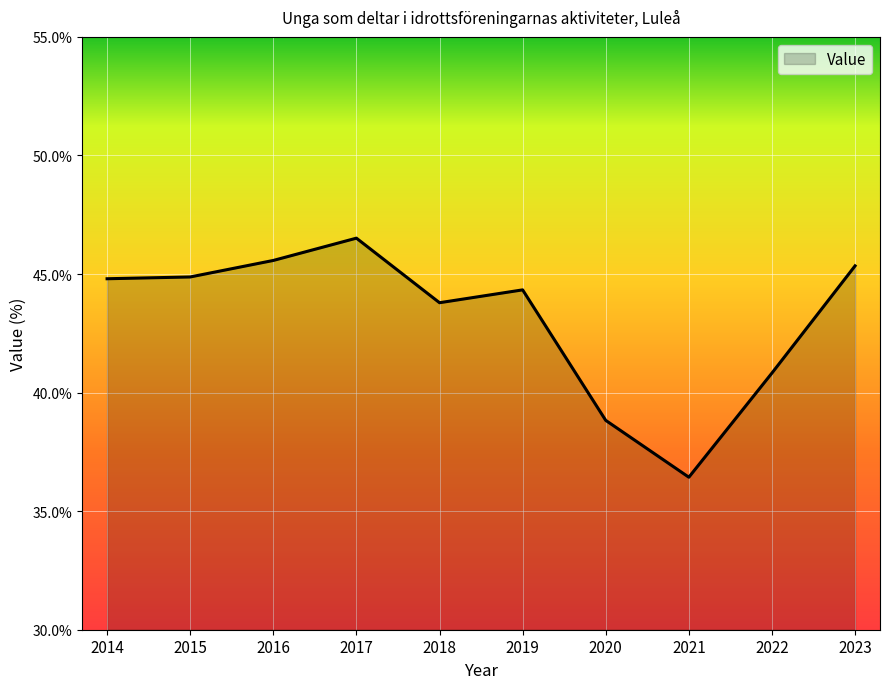

Between 2023 and 2020, which is larger?

2023